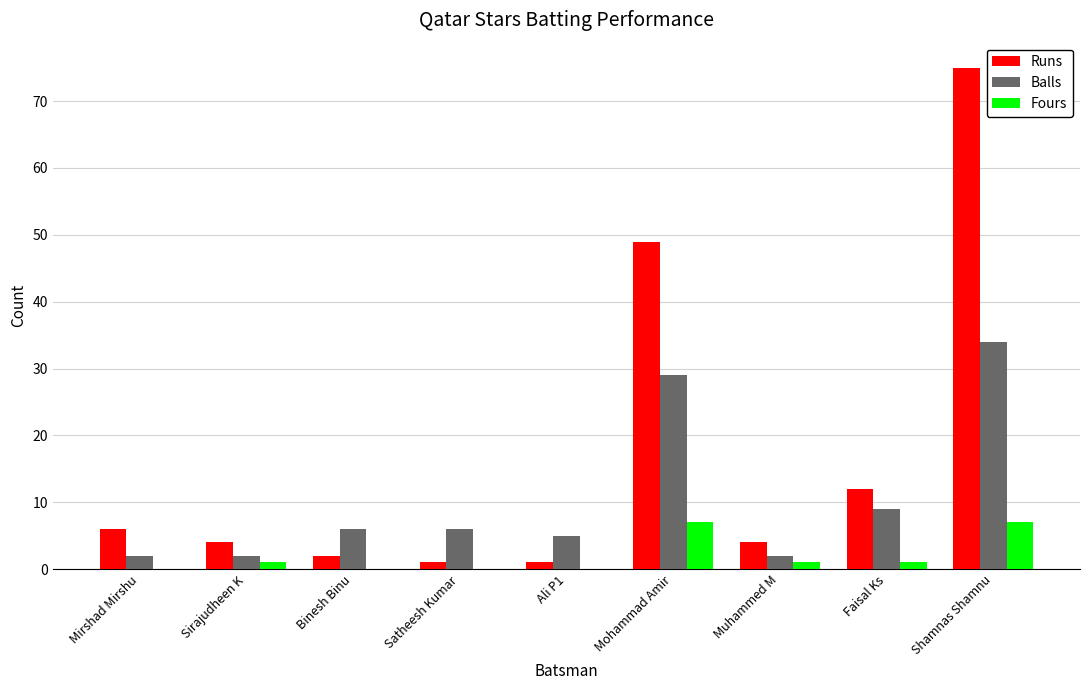

How many series are shown in this chart?

3